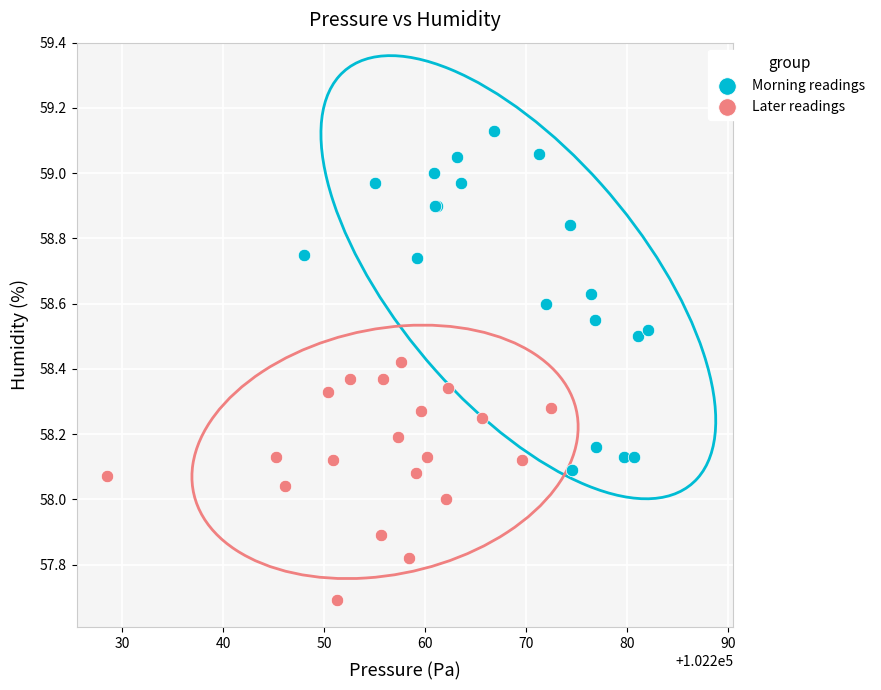

Which series has the widest spread of Y values?

Morning readings